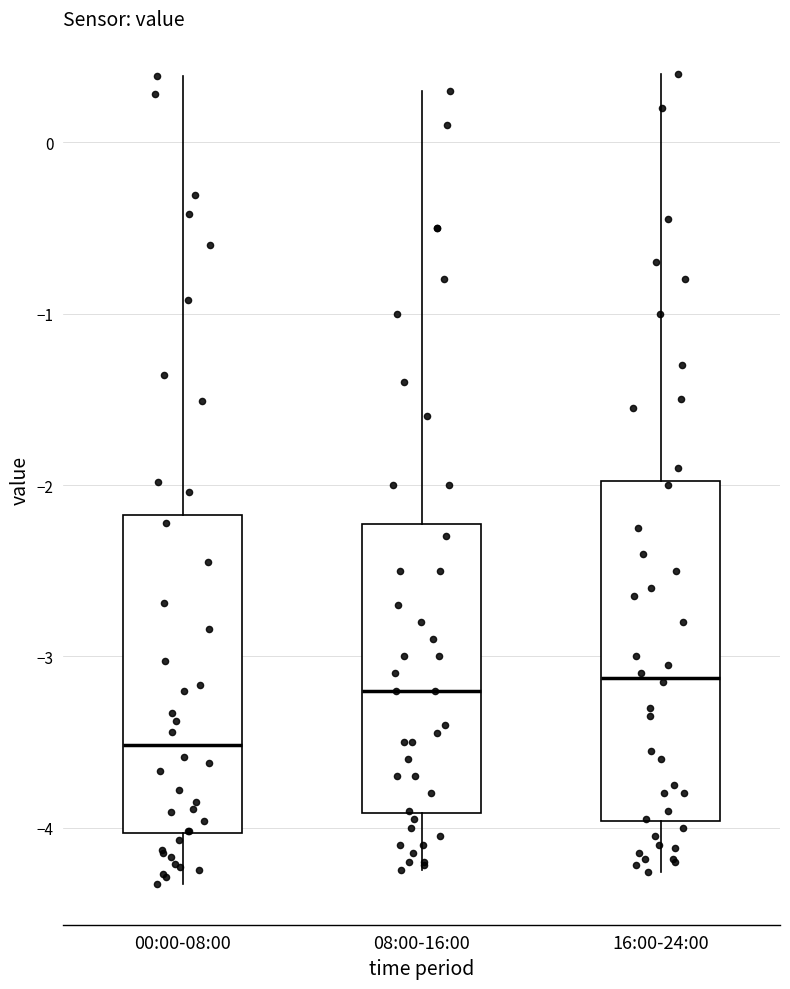

Reading left to right, read every box against the y-axis: the position of its median line, the range the box covers, and the ends of its whiskers. The values are not printed on the chart, so give them approximately, as read against the axis.

00:00-08:00: median -3.5, box -4.0 to -2.2, whiskers -4.3 to 0.4
08:00-16:00: median -3.2, box -3.9 to -2.2, whiskers -4.2 to 0.3
16:00-24:00: median -3.1, box -4.0 to -2.0, whiskers -4.3 to 0.4